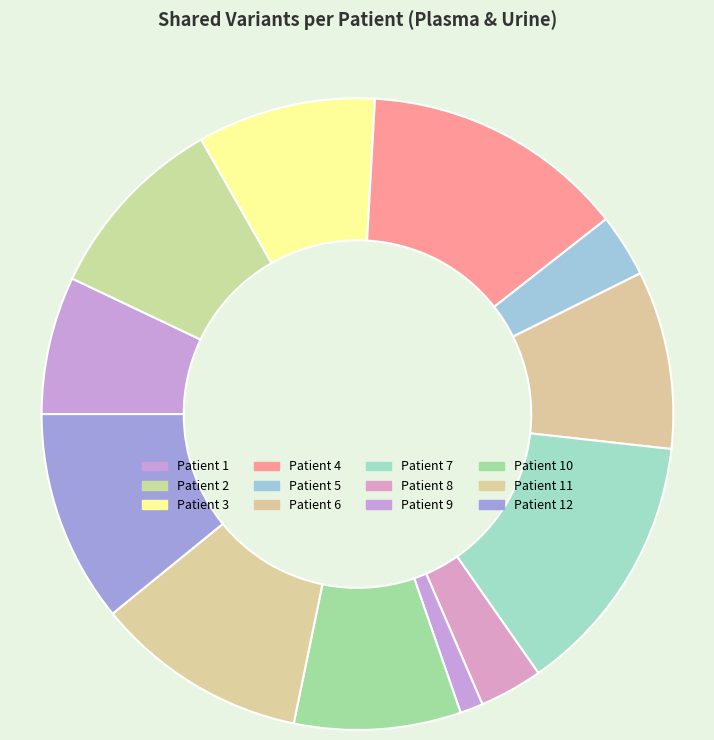

How many segments does this pie chart have?

12